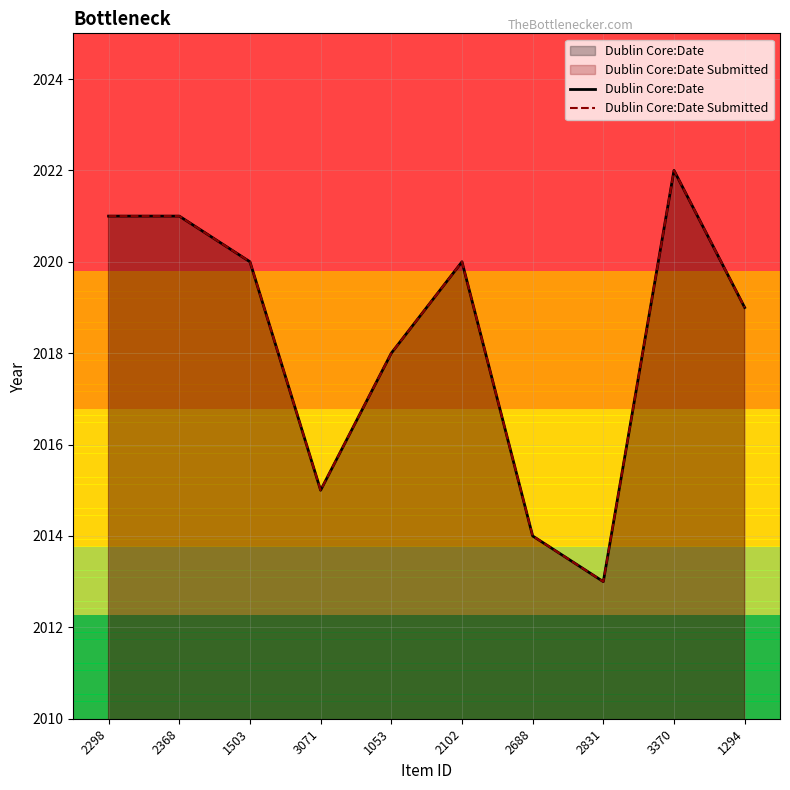

At which label is Dublin Core:Date closest to 2017?

1053